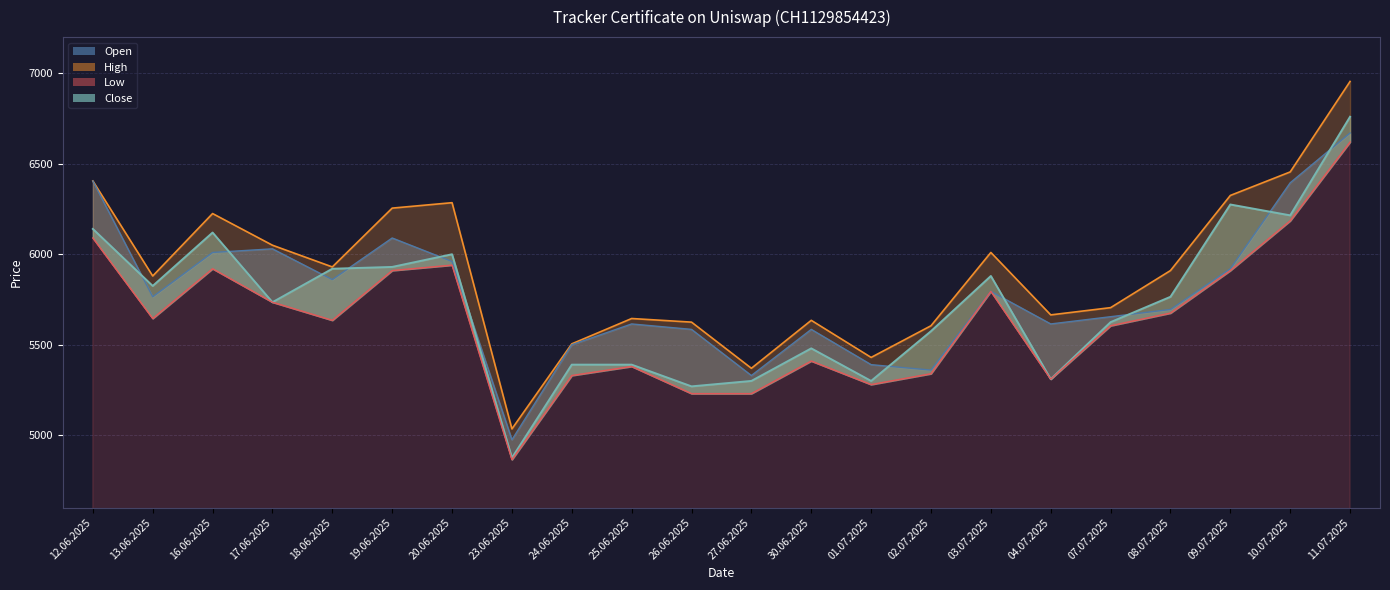

At which label does the data first exceed 5645?

12.06.2025